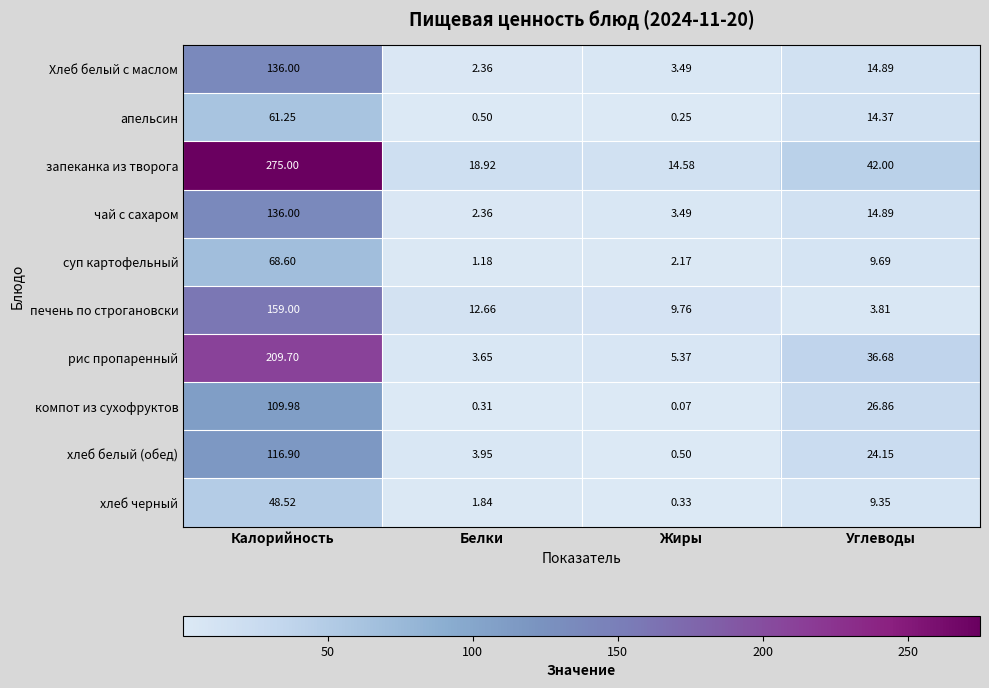

At which label does Хлеб белый с маслом first exceed 14?

Калорийность